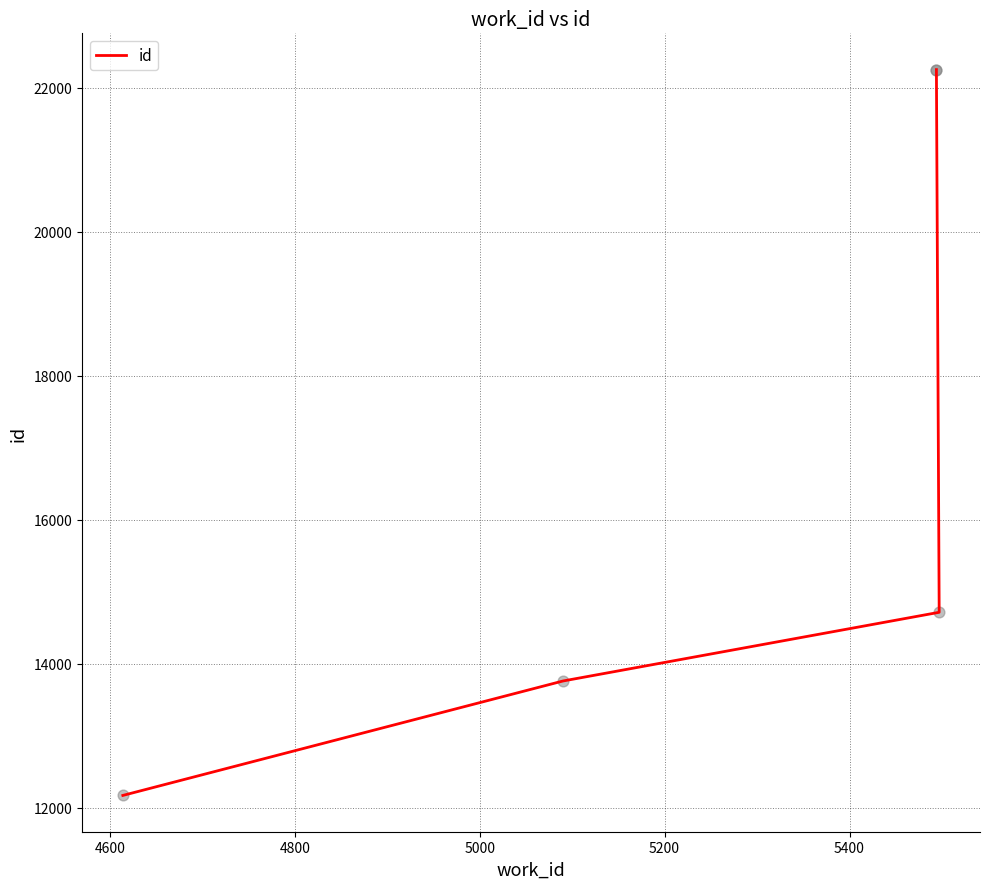

Between 4800 and 5200, which is larger?

5200